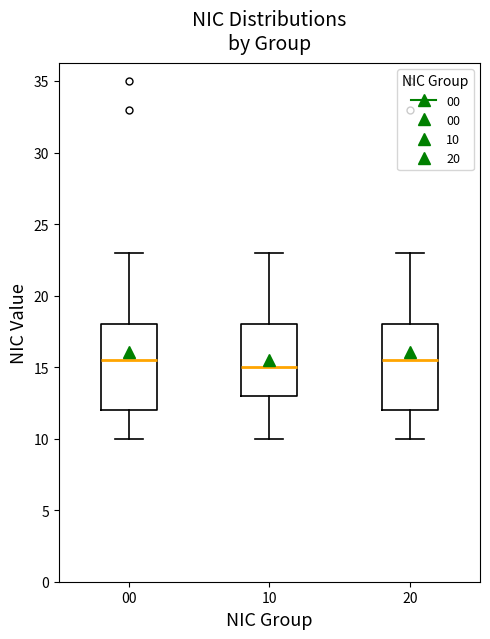

Reading left to right, transcribe this box plot: for each box, give where its median line is, the range the box spans, and where its two whiskers end, as read against the y-axis. The values are not printed on the chart, so give them approximately, as read against the axis.

00: median 15.5, box 12.0 to 18.0, whiskers 10.0 to 23.0
10: median 15.0, box 13.0 to 18.0, whiskers 10.0 to 23.0
20: median 15.5, box 12.0 to 18.0, whiskers 10.0 to 23.0